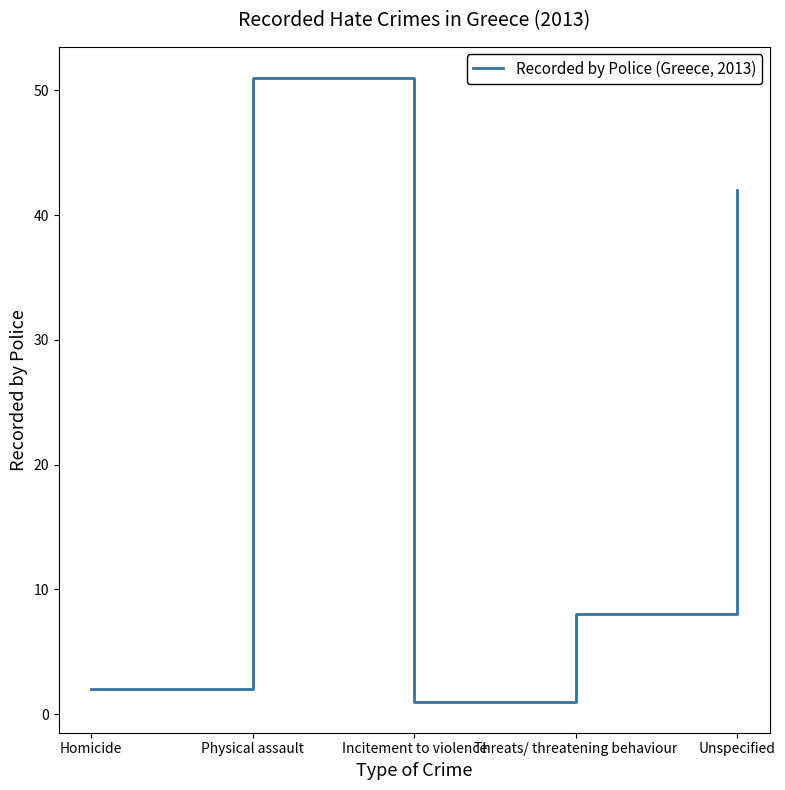

The chart shows a value of 1 at Incitement to violence. True or false?

True